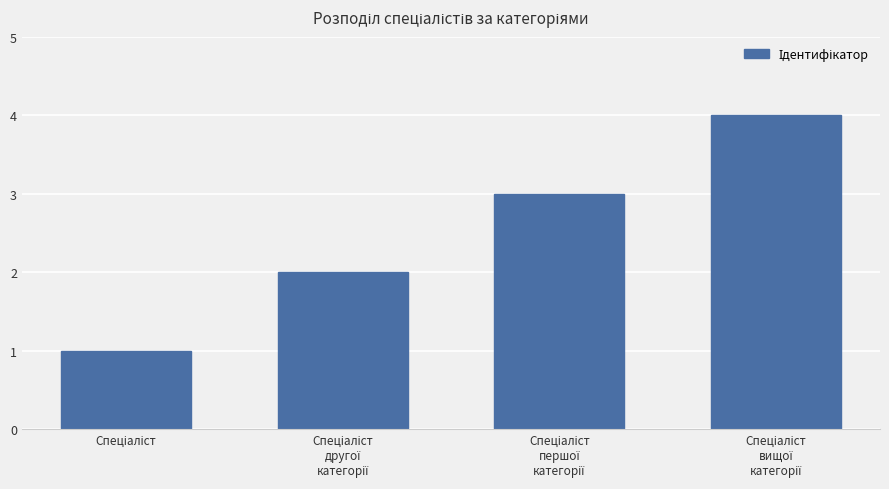

What is the difference between the maximum and minimum values?

3